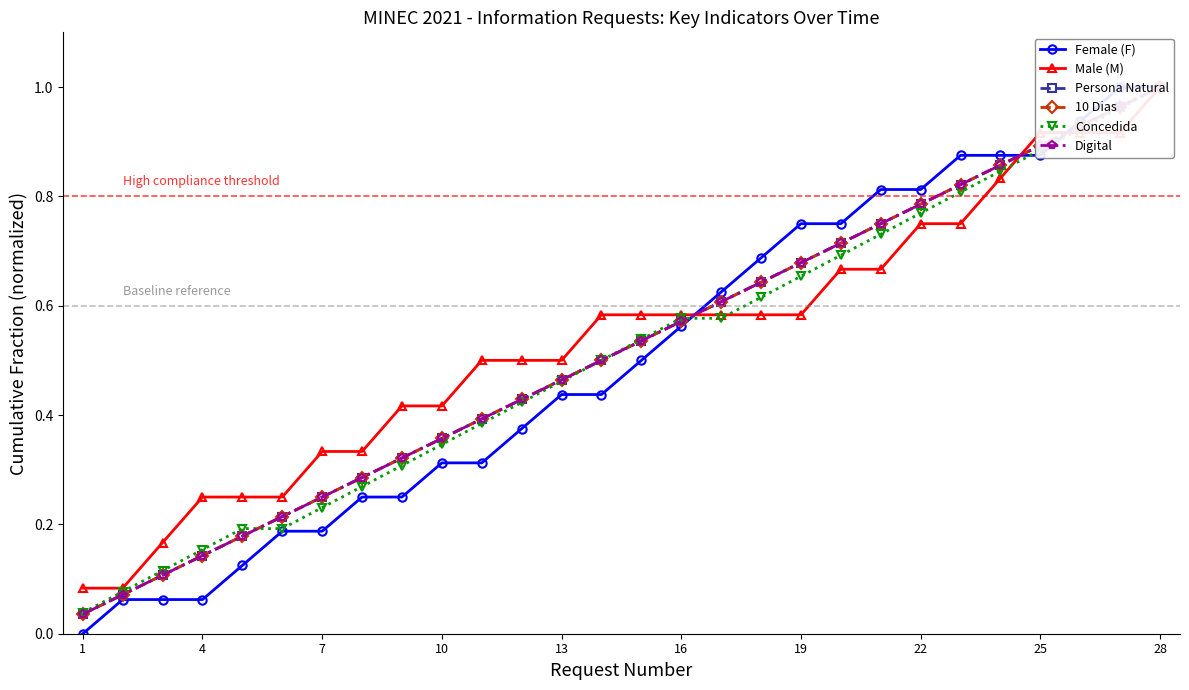

Which series has the widest spread of values?

Female (F)